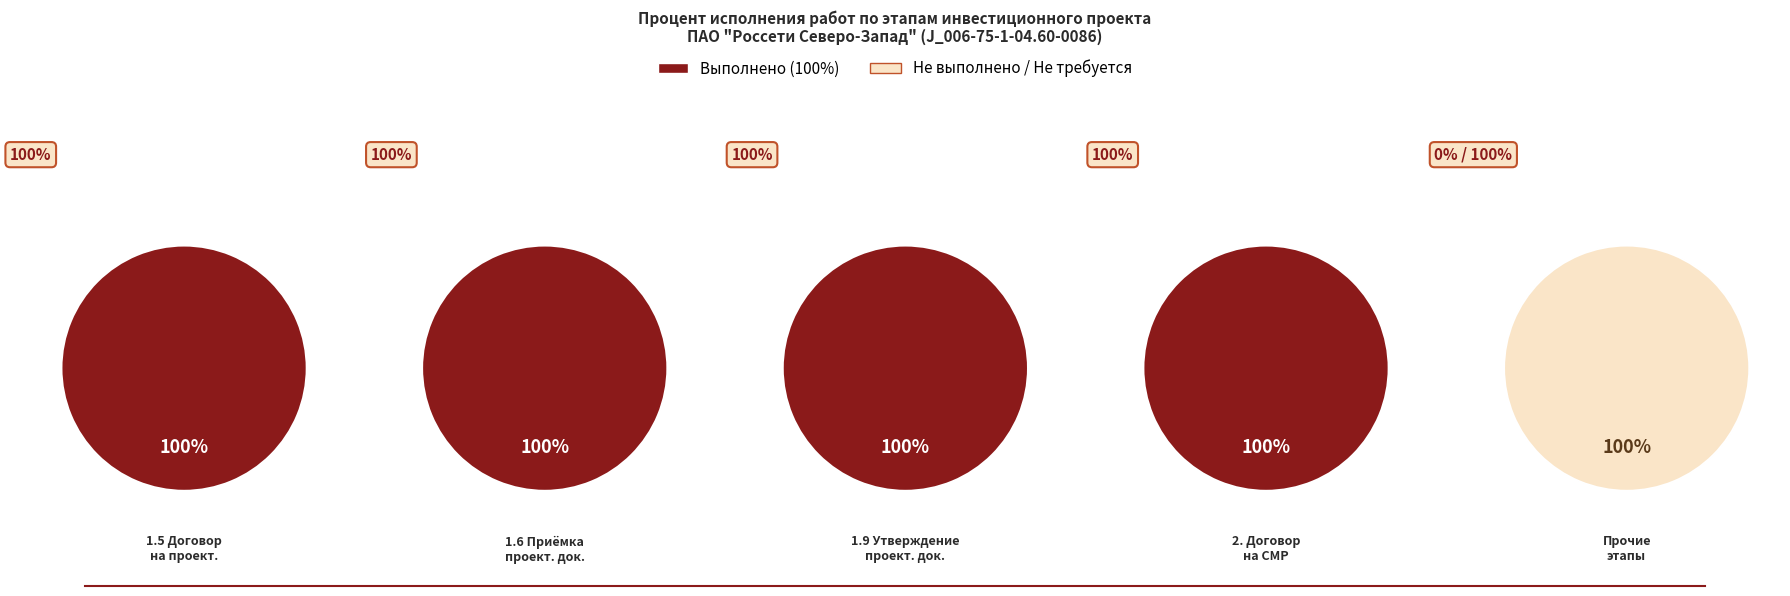

To the nearest percent, what portion does 0 represent?

20%